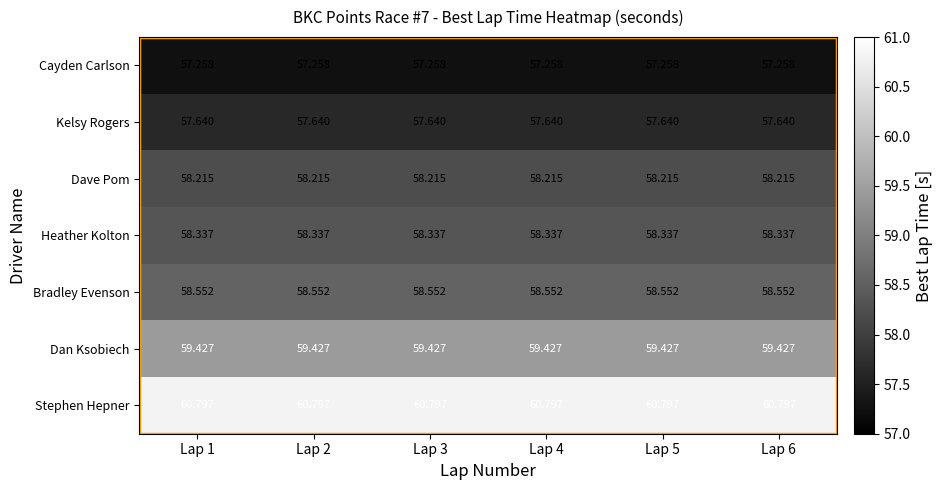

What is the total value across all series at Lap 3?

410.2